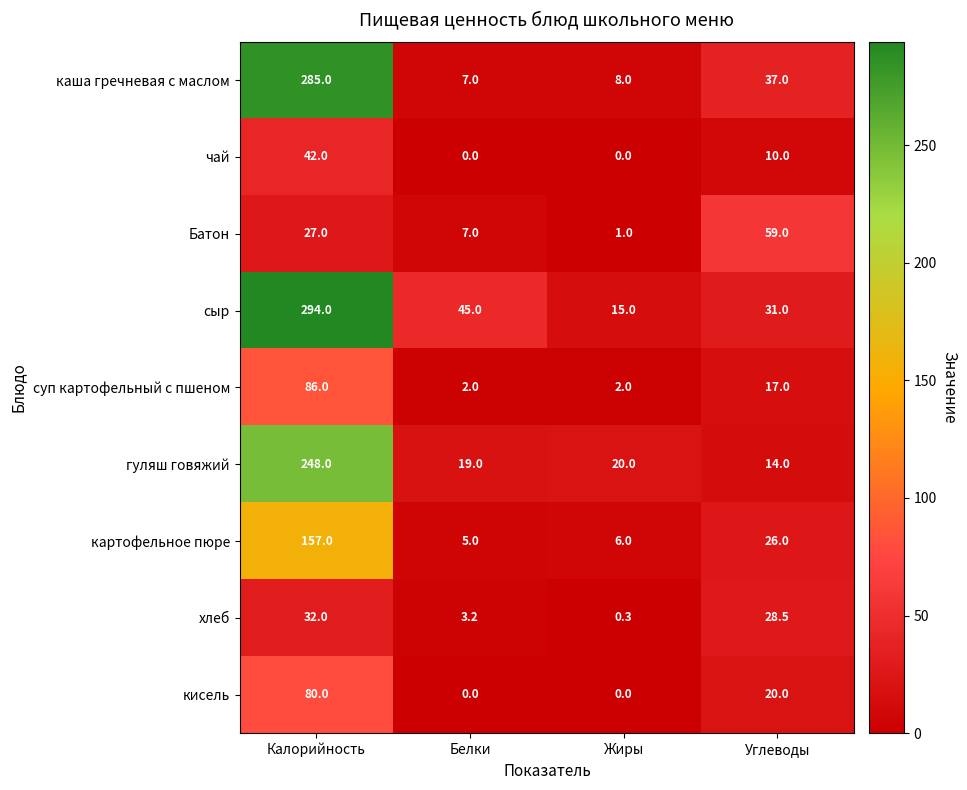

What is the difference between the каша гречневая с маслом values at Жиры and Калорийность?

277.0